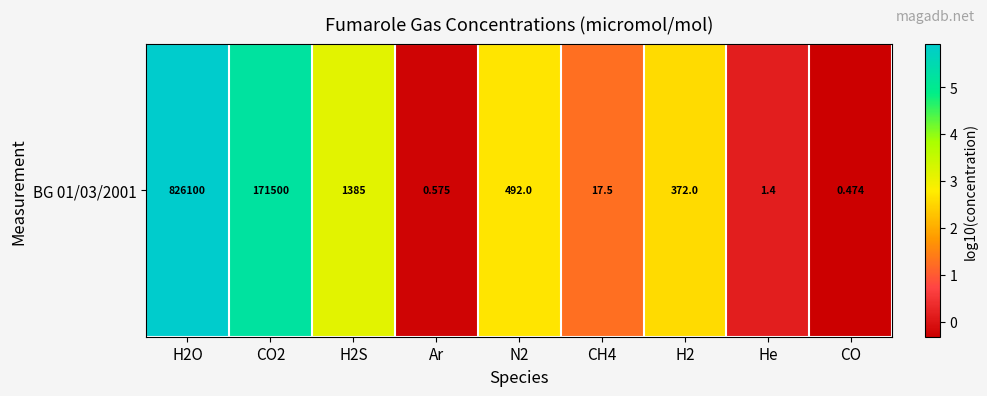

What is the change in value from H2 to CO?

-2.9